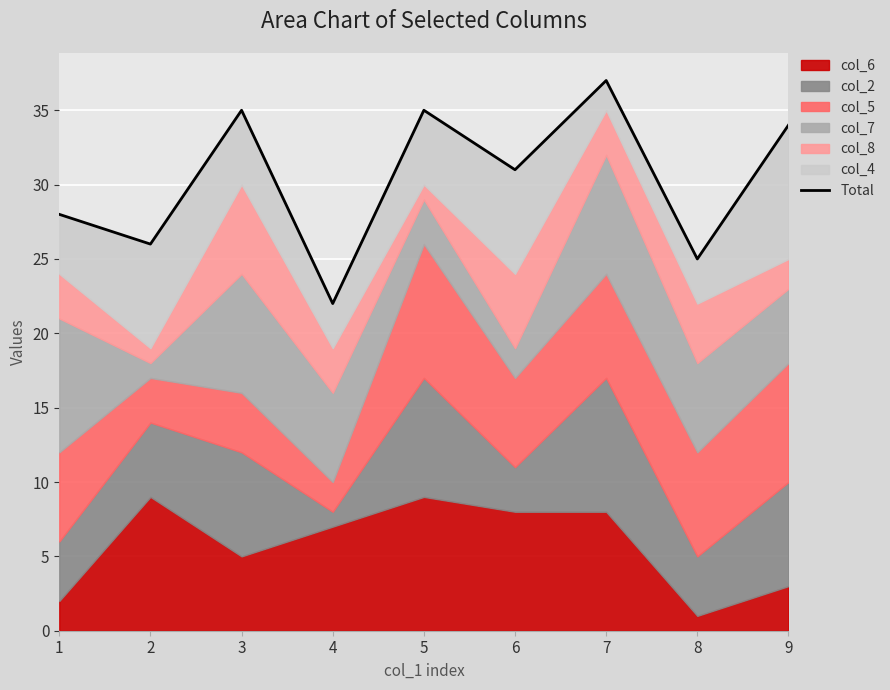

Read the value at 9, to the nearest 5.

35